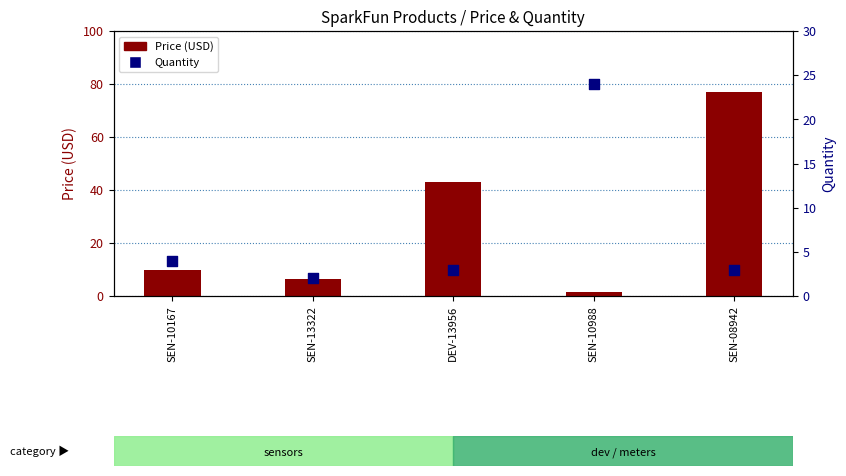

What are all the series names shown in the legend?

Price (USD), Quantity